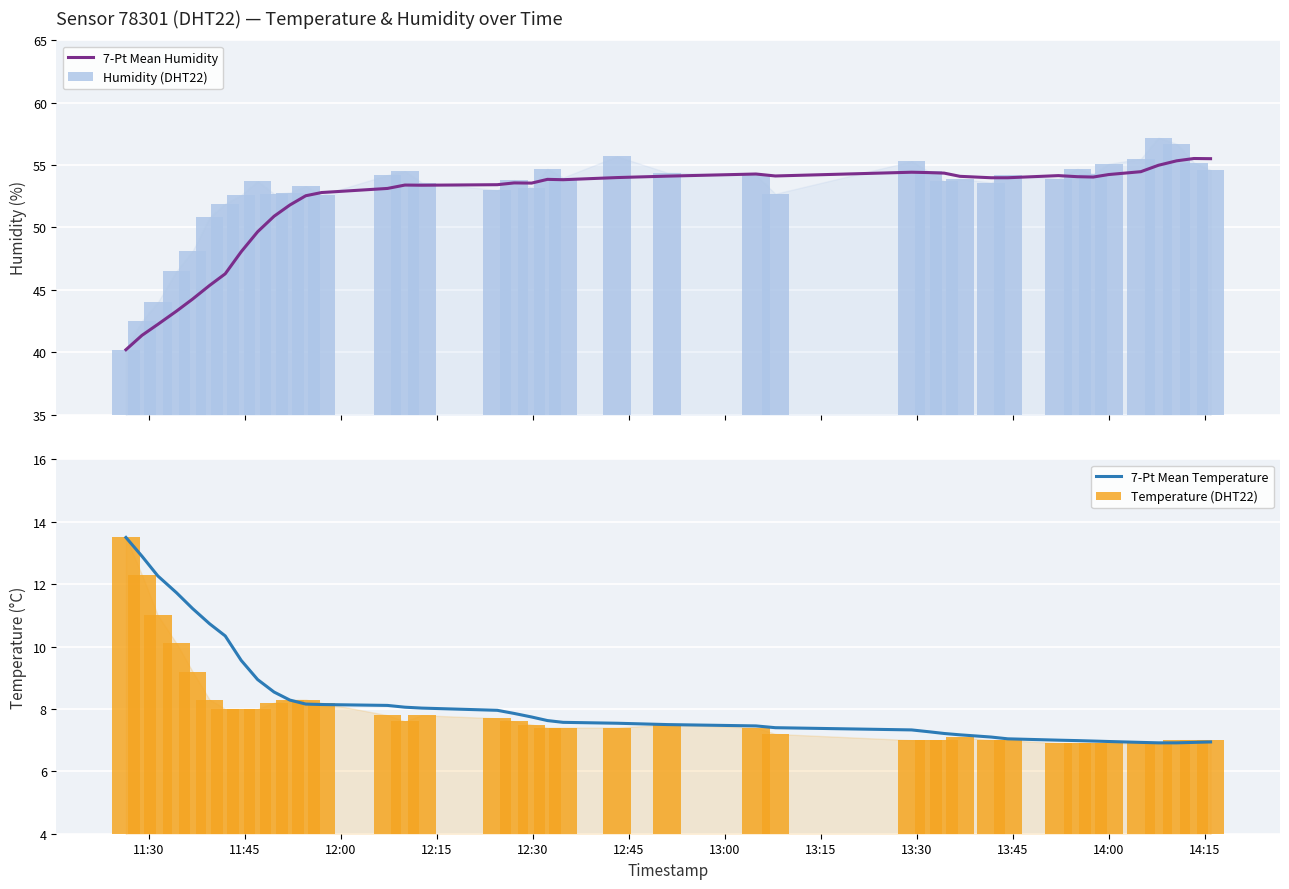

What is the maximum value for 7-Pt Mean Temperature?

13.5